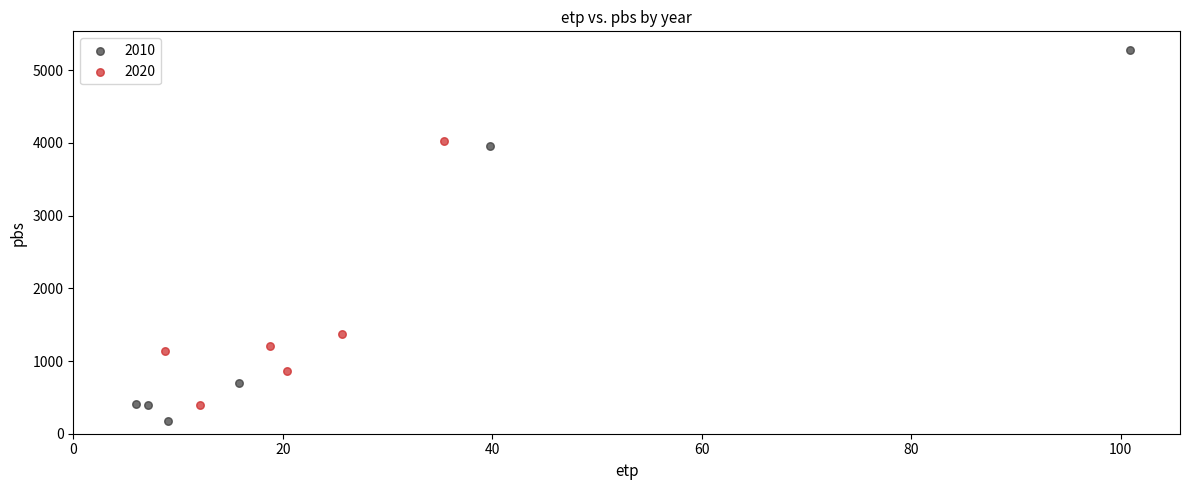

Which series has the widest spread of Y values?

2010